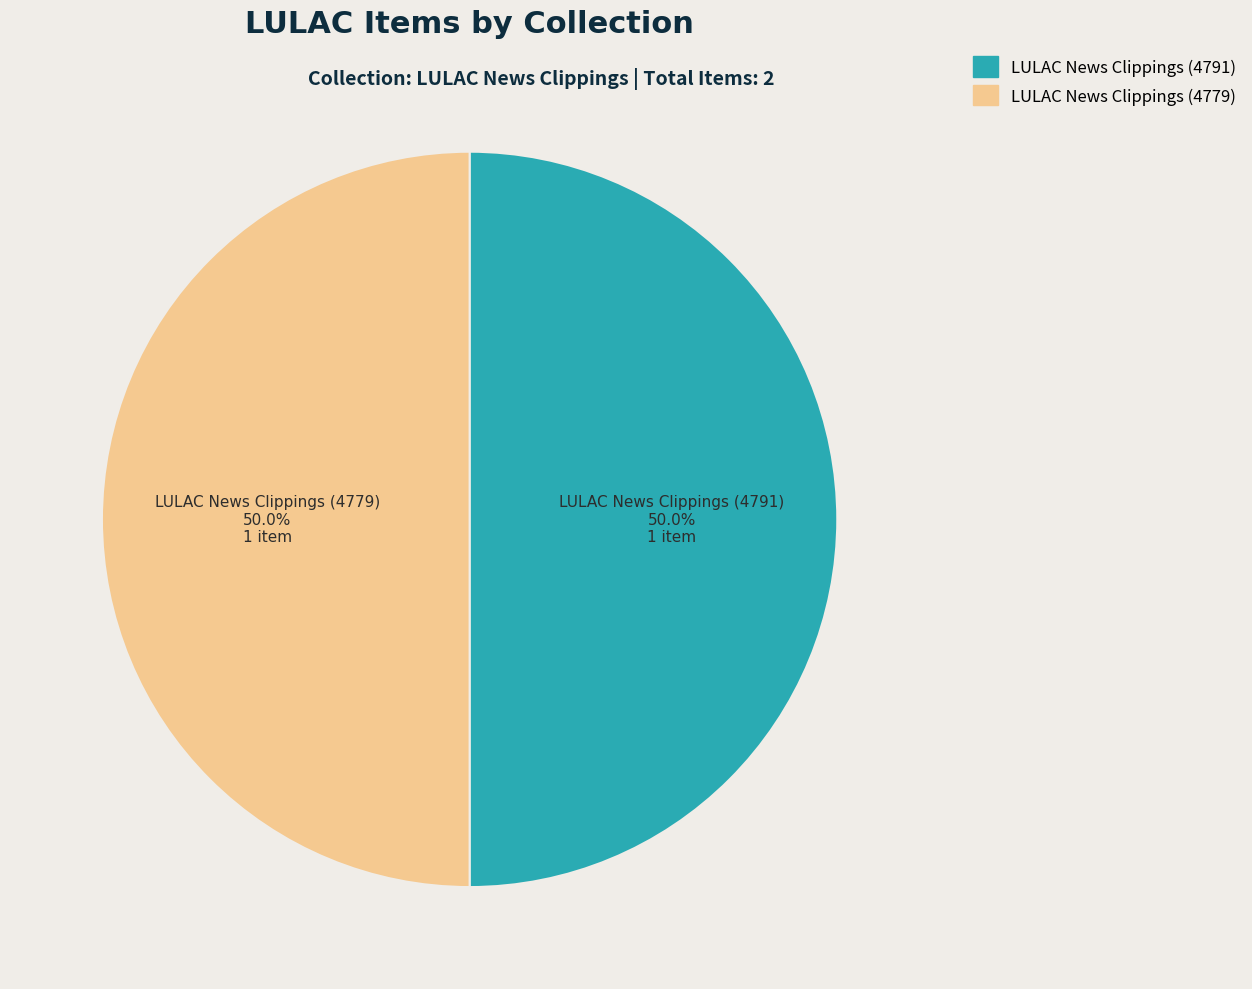

How much of the chart is everything except LULAC News Clippings (4791)?

50.0%